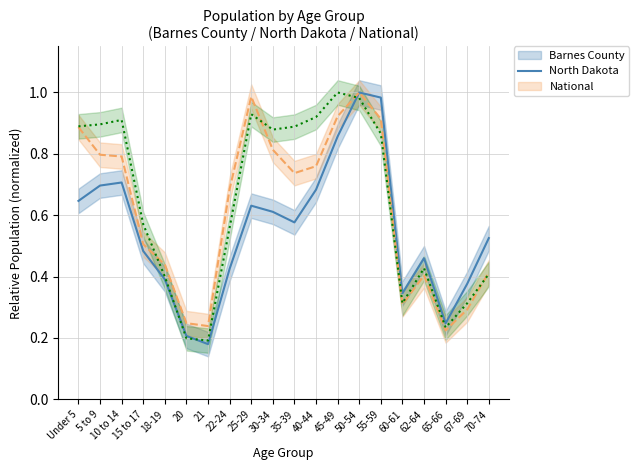

What is the sum of the National values at 18-19 and 35-39?

1.3